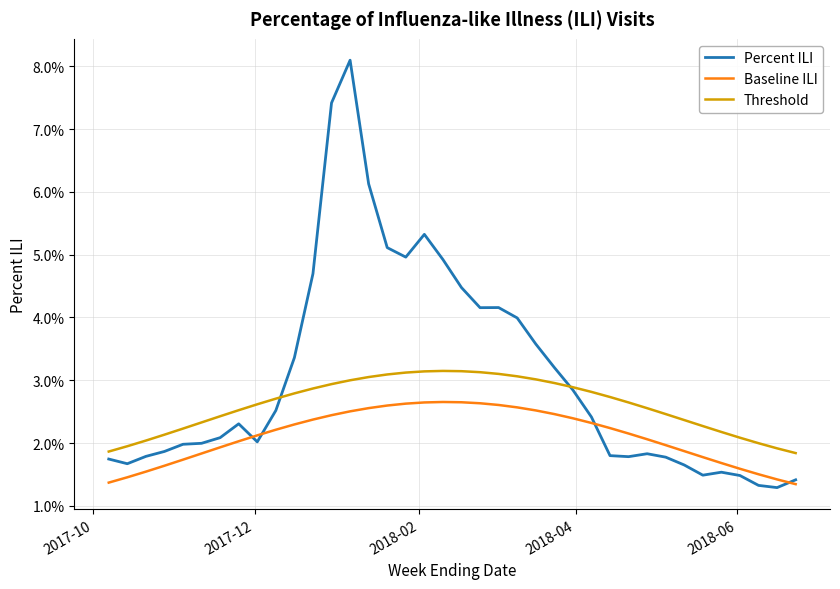

What are all the series names shown in the legend?

Percent ILI, Baseline ILI, Threshold